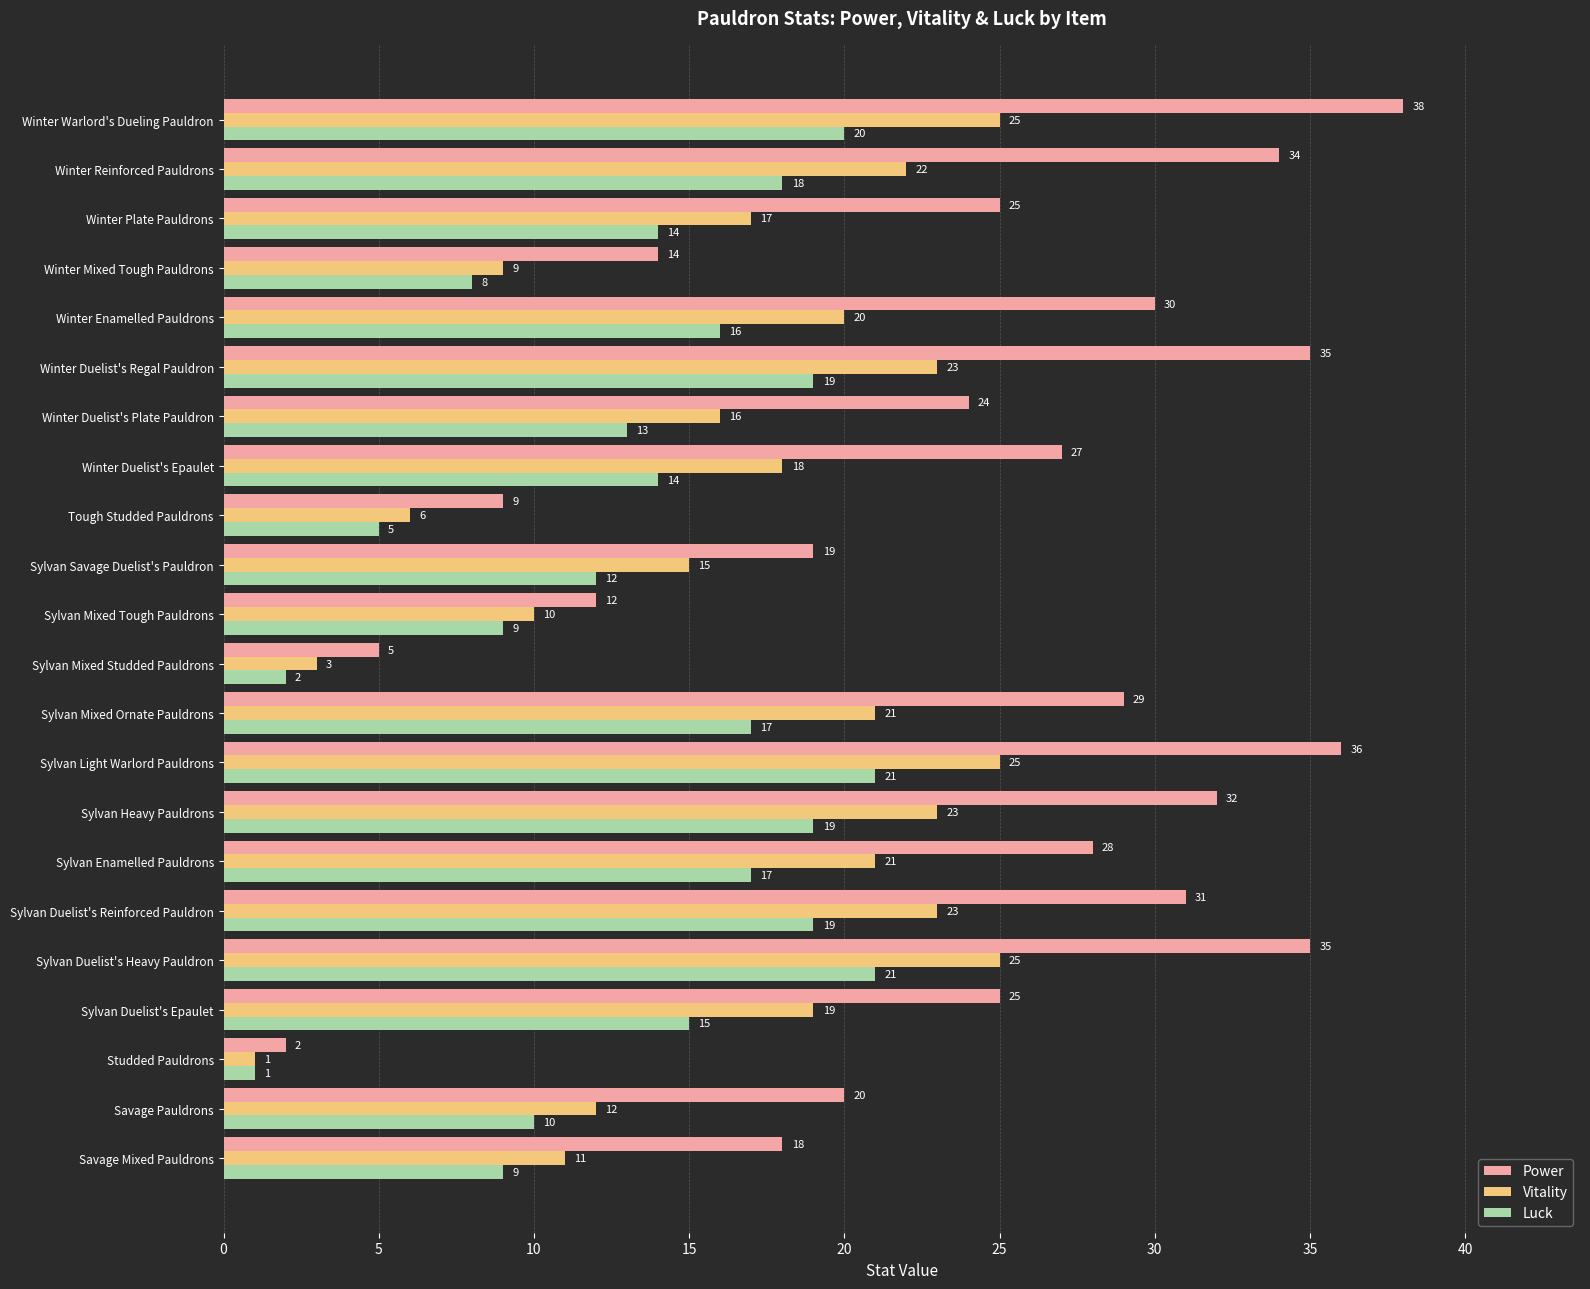

At which category is the sum across all series the highest?

Winter Warlord's Dueling Pauldron